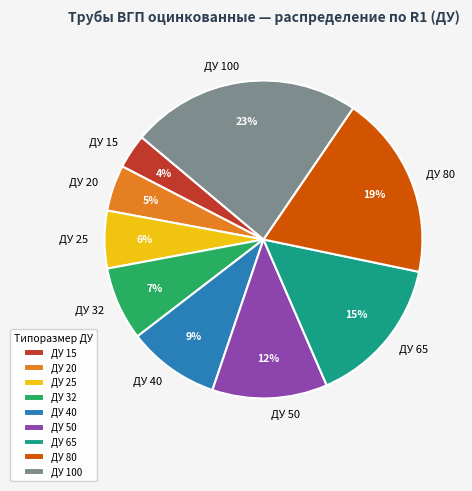

Rank the categories by value from highest to lowest.

ДУ 100, ДУ 80, ДУ 65, ДУ 50, ДУ 40, ДУ 32, ДУ 25, ДУ 20, ДУ 15